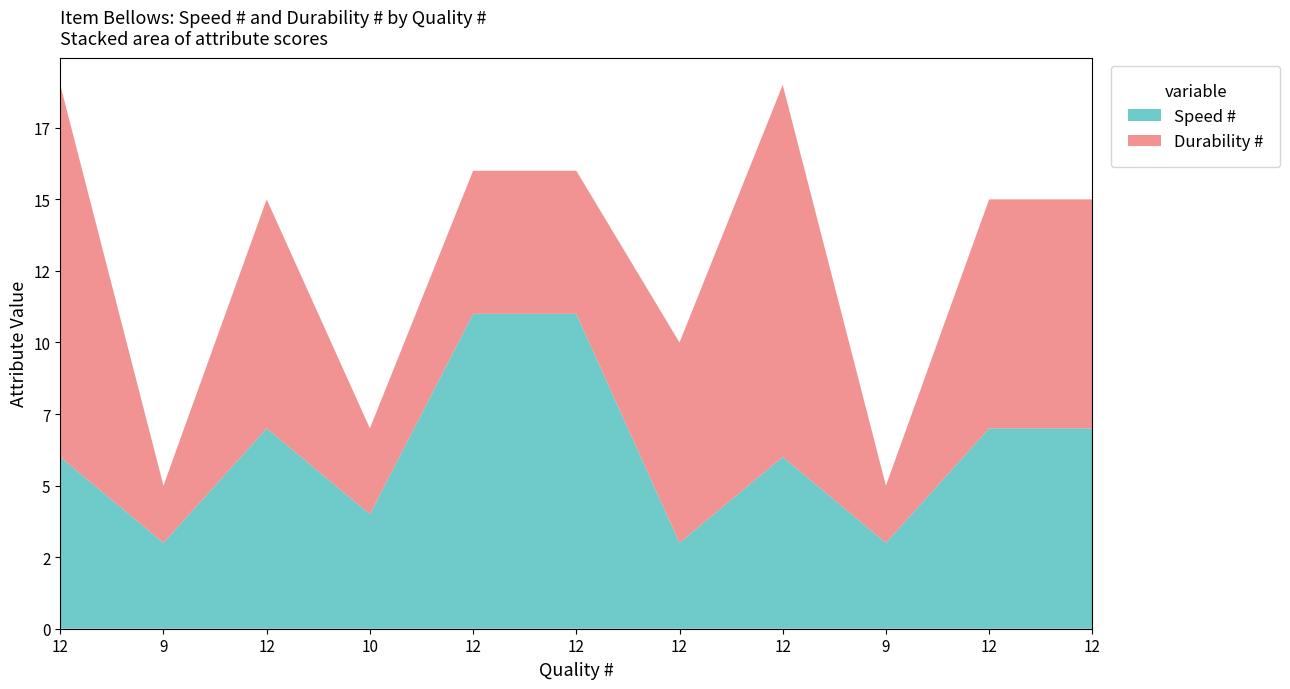

Reading left to right, transcribe all the data shown in this chart.

Durability #: 12=13	9=2	12=8	10=3	12=5	12=5	12=7	12=13	9=2	12=8	12=8
Speed #: 12=6	9=3	12=7	10=4	12=11	12=11	12=3	12=6	9=3	12=7	12=7